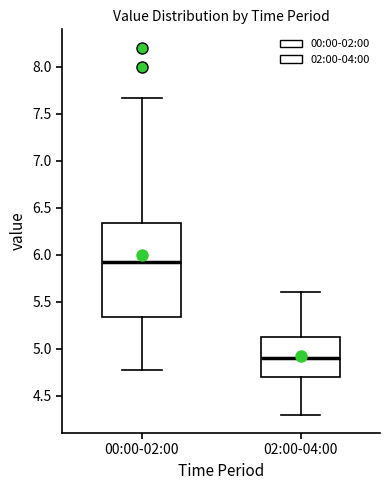

Which box has the highest median line?

00:00-02:00